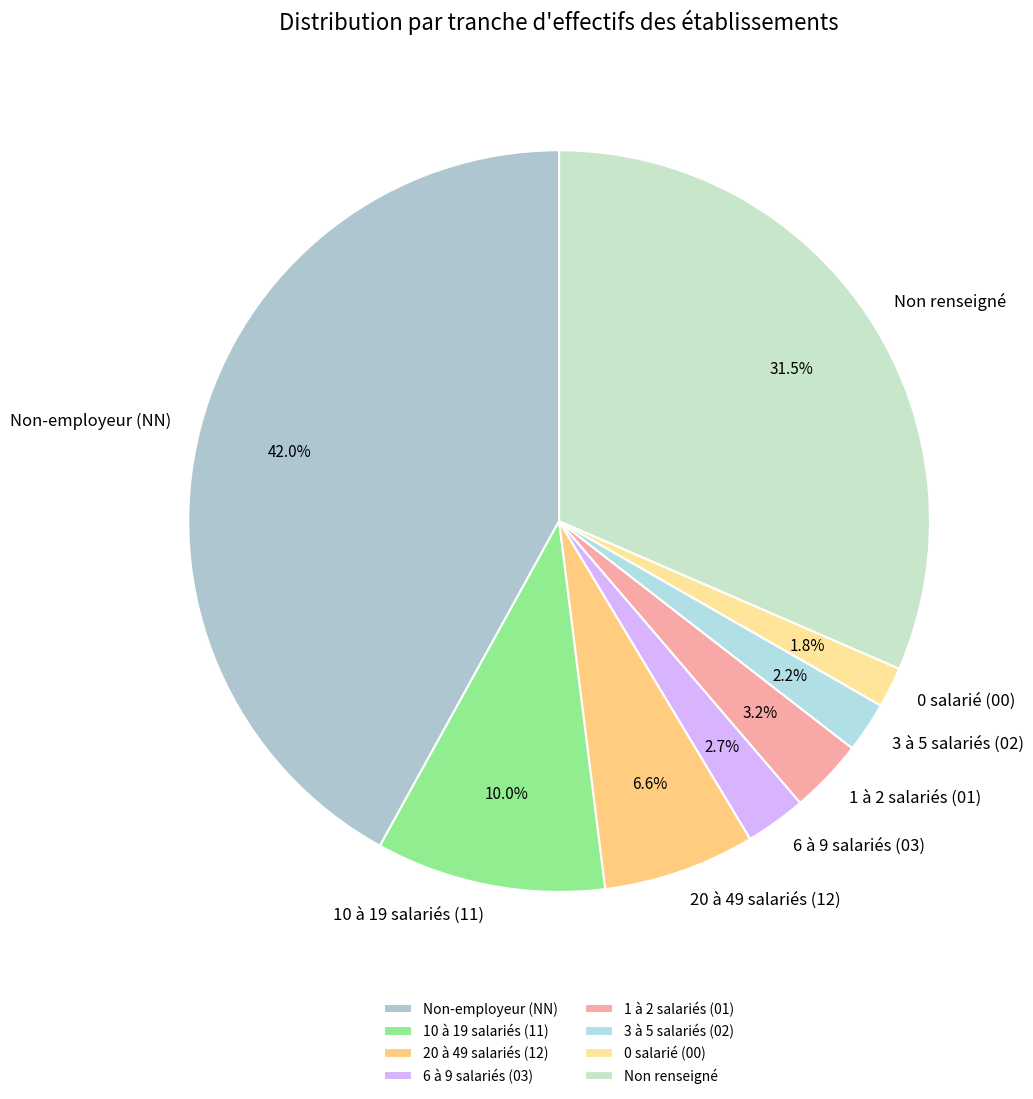

What is the total percentage of 3 à 5 salariés (02) and Non-employeur (NN)?

44.2%